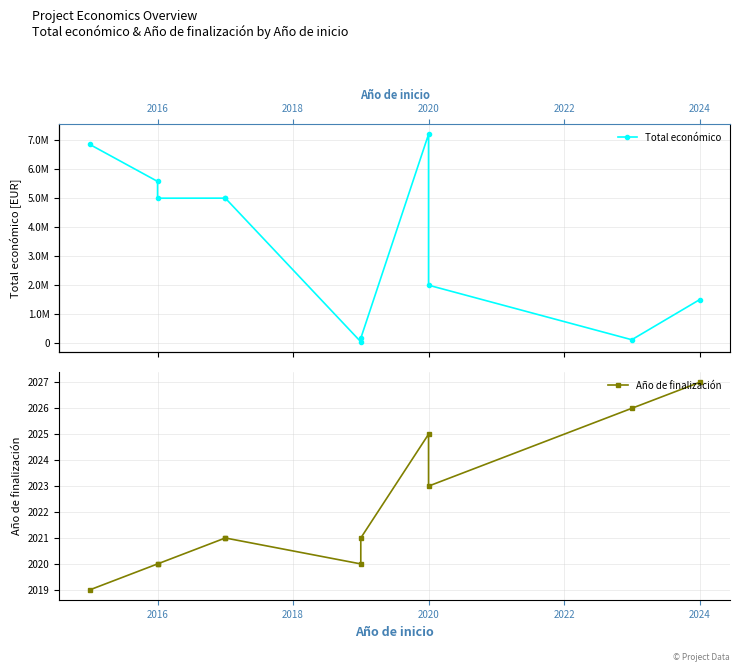

What is the difference between the maximum and second lowest values in the Año de finalización series?

7